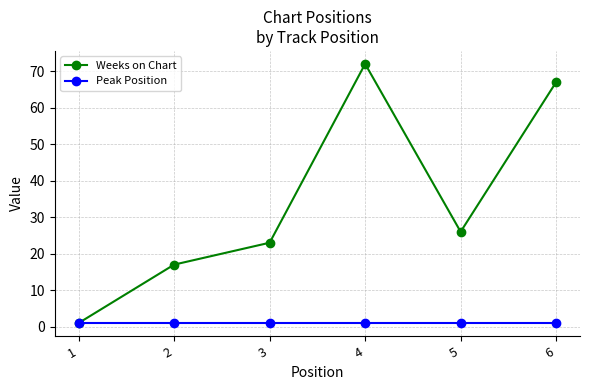

What is the difference between the second highest and second lowest values in the Weeks on Chart series?

50